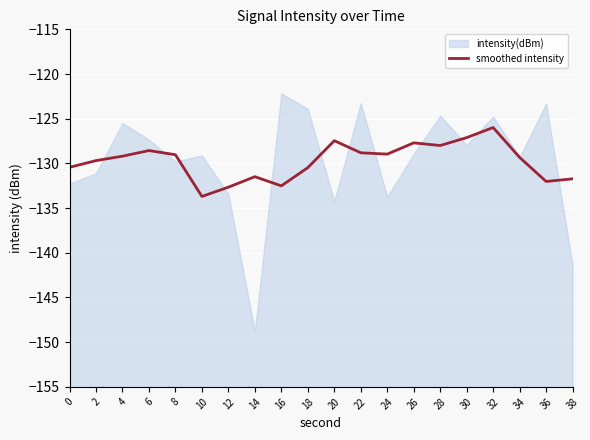

What is the lowest value of the smoothed intensity series?

-133.7